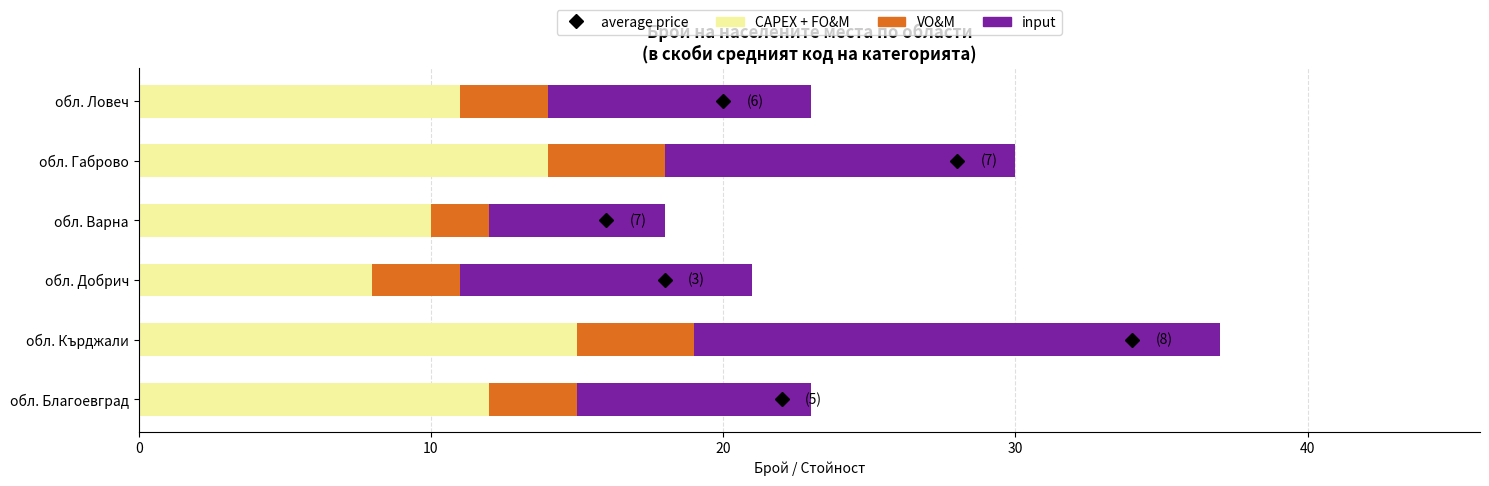

What is the highest value of the CAPEX + FO&M series?

15